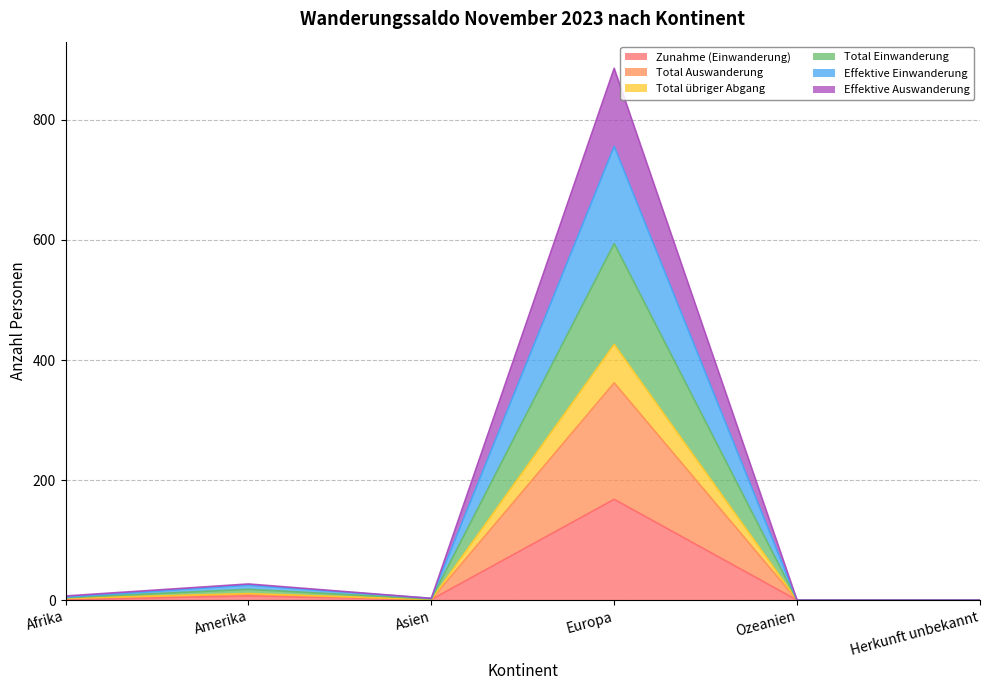

True or false: Total Einwanderung and Effektive Auswanderung intersect in this chart.

False